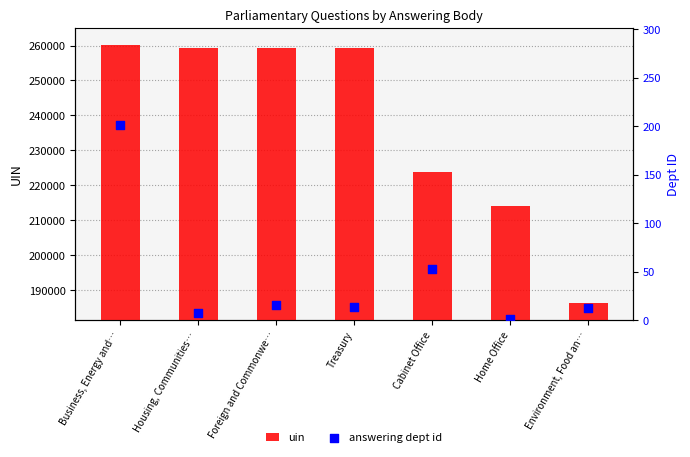

Is the value of answering dept id at Foreign and Commonwe… greater than the value of uin at Foreign and Commonwe…?

No